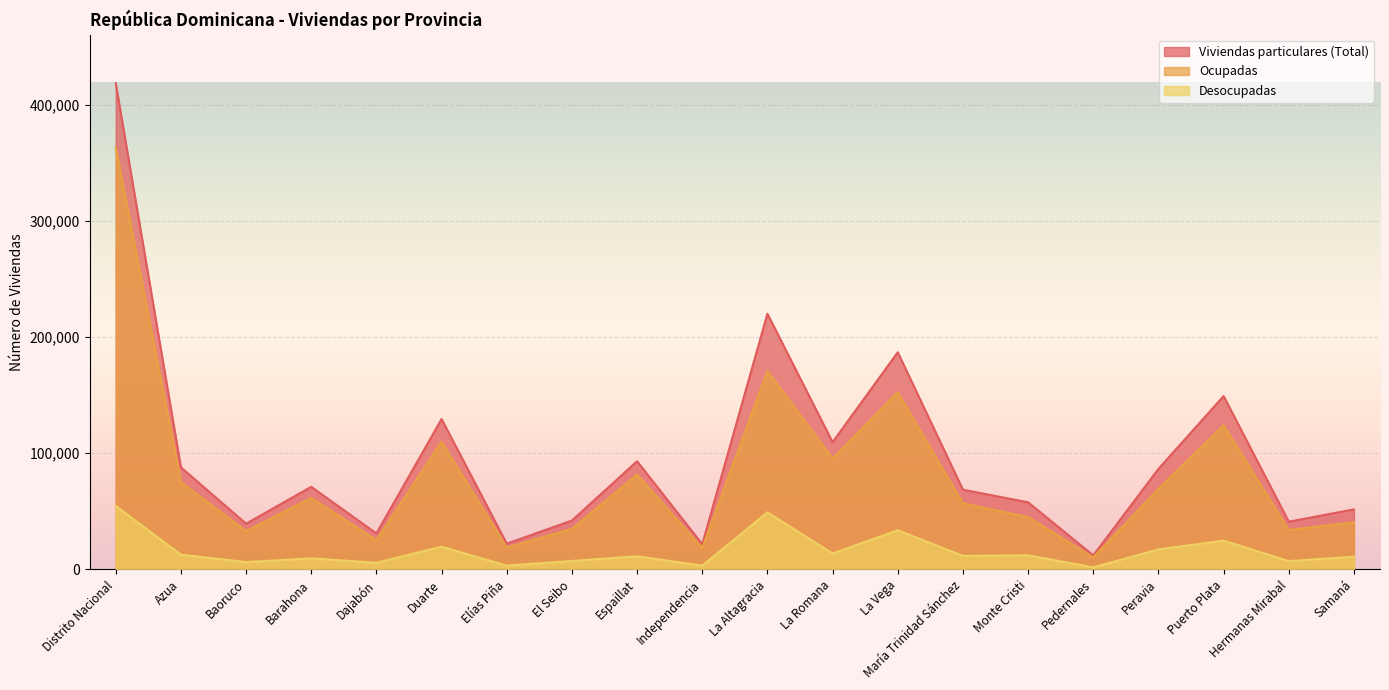

Which label corresponds to the largest value in the chart?

Distrito Nacional